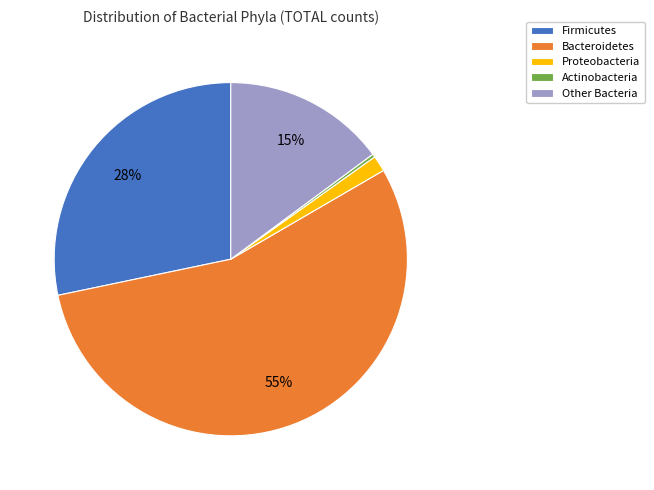

Which slice is the smallest?

Actinobacteria